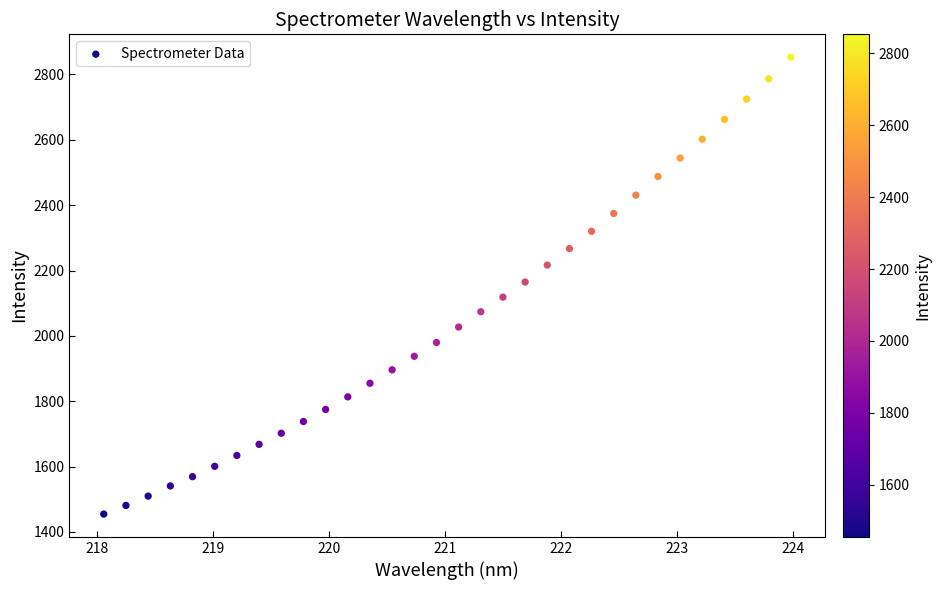

What is the range of X values (max minus min)?

5.9